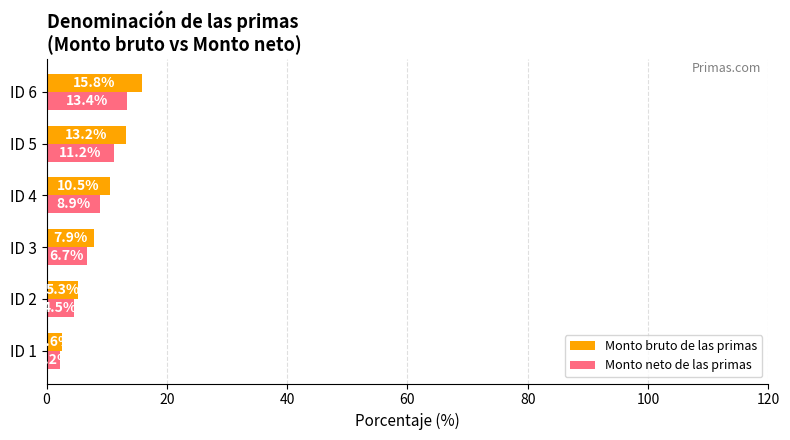

At which label is Monto neto de las primas closest to 7?

ID 3